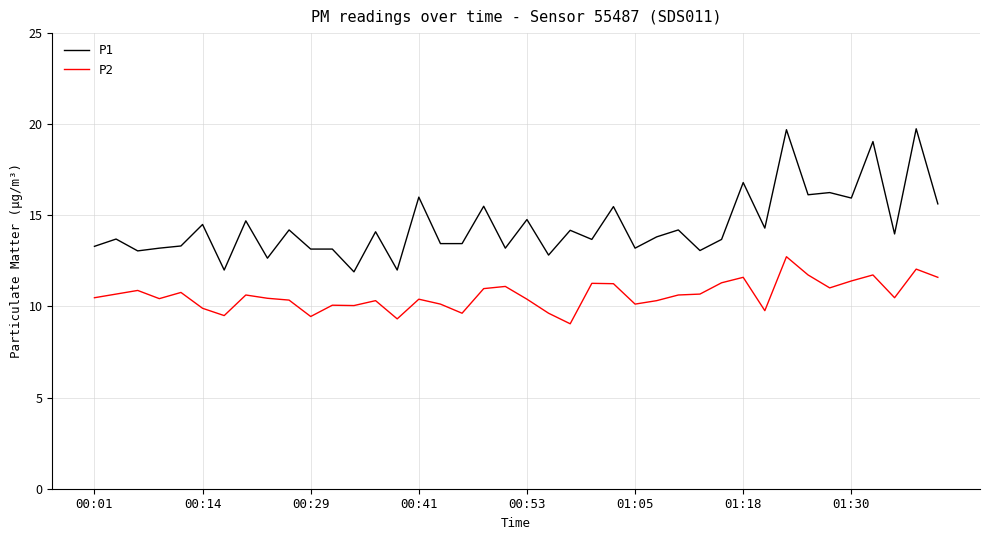

Rank the series by their average value, from highest to lowest.

P1, P2